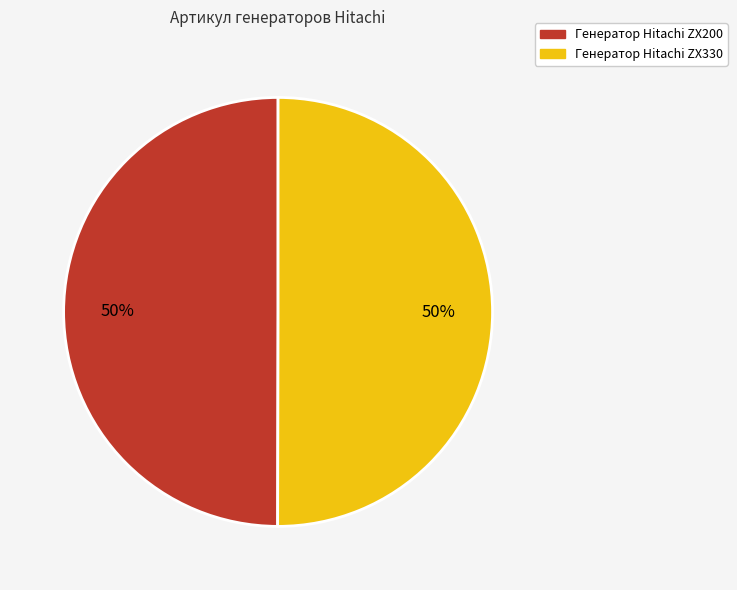

To the nearest percent, what is the combined percentage of Генератор Hitachi ZX200 and Генератор Hitachi ZX330?

100%